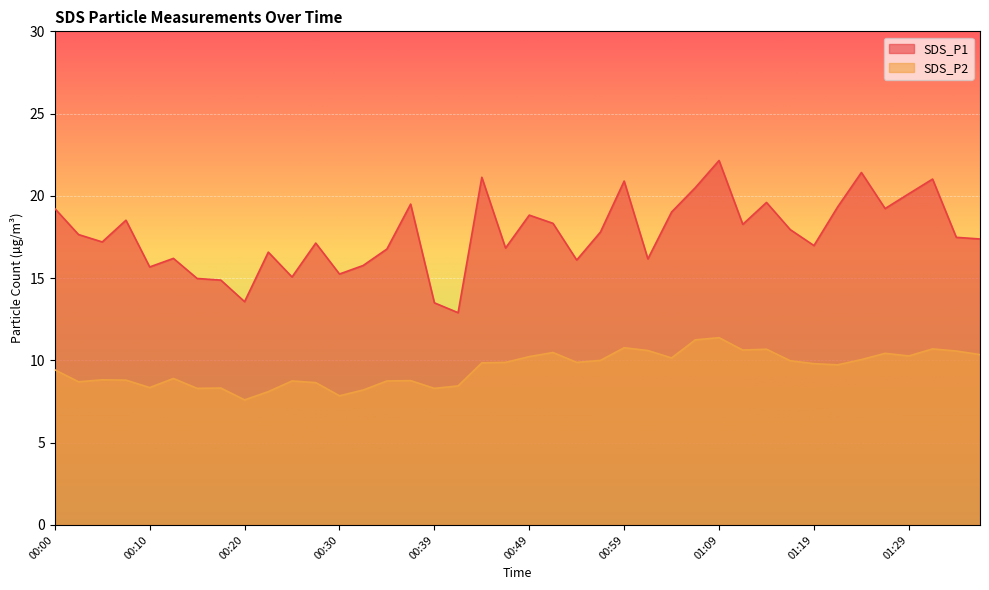

Reading right to left, what are all the values shown in this chart?

SDS_P1: 01:36=17.4	01:34=17.5	01:31=21.0	01:29=20.1	01:27=19.2	01:24=21.4	01:22=19.3	01:19=17.0	01:16=17.9	01:14=19.6	01:11=18.3	01:09=22.1	01:07=20.5	01:04=19.0	01:02=16.2	00:59=20.9	00:57=17.8	00:54=16.1	00:52=18.3	00:49=18.8	00:47=16.8	00:44=21.1	00:42=12.9	00:39=13.5	00:37=19.5	00:34=16.8	00:32=15.8	00:30=15.2	00:27=17.1	00:25=15.1	00:22=16.6	00:20=13.6	00:17=14.9	00:15=15.0	00:12=16.2	00:10=15.7	00:08=18.5	00:05=17.2	00:03=17.6	00:00=19.2
SDS_P2: 01:36=10.3	01:34=10.6	01:31=10.7	01:29=10.3	01:27=10.4	01:24=10.1	01:22=9.7	01:19=9.8	01:16=10.0	01:14=10.7	01:11=10.6	01:09=11.4	01:07=11.2	01:04=10.2	01:02=10.6	00:59=10.8	00:57=10.0	00:54=9.9	00:52=10.5	00:49=10.2	00:47=9.9	00:44=9.8	00:42=8.4	00:39=8.3	00:37=8.8	00:34=8.8	00:32=8.2	00:30=7.8	00:27=8.7	00:25=8.8	00:22=8.1	00:20=7.6	00:17=8.3	00:15=8.3	00:12=8.9	00:10=8.3	00:08=8.8	00:05=8.8	00:03=8.7	00:00=9.4